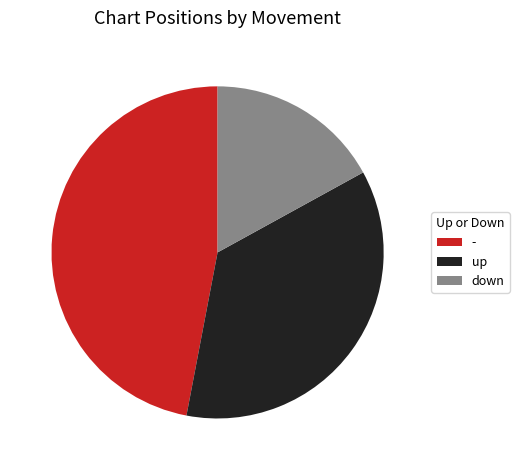

Do - and up together represent more than half of the pie?

Yes